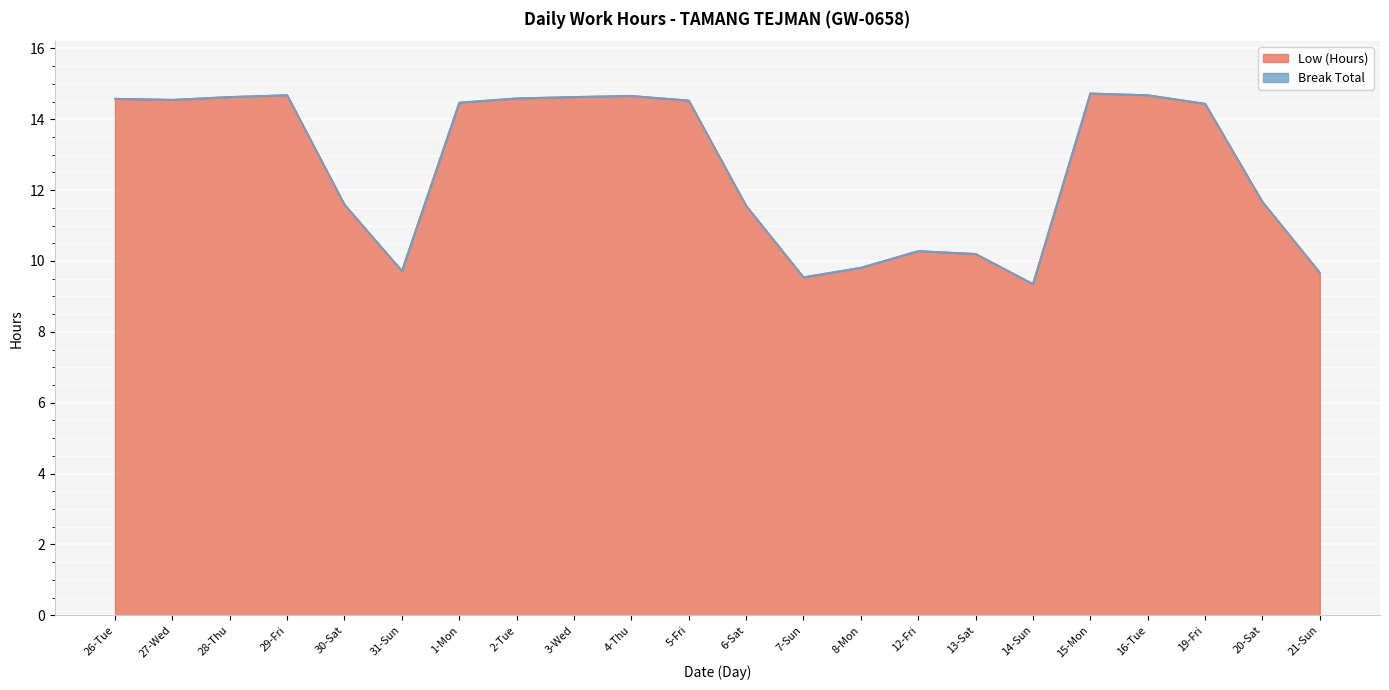

What is the difference between the maximum and second lowest values?

5.2